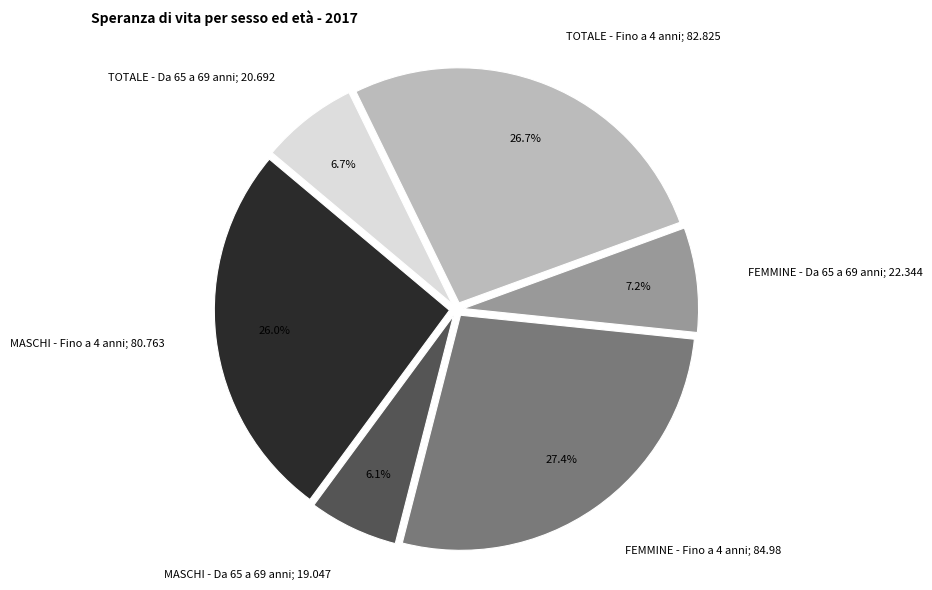

Is there any slice that represents more than half of the pie?

No